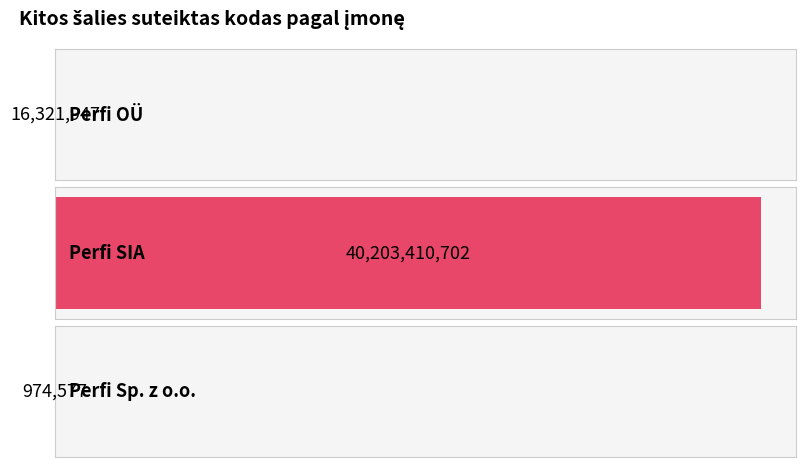

Where does the data first go above 16321947?

Perfi SIA